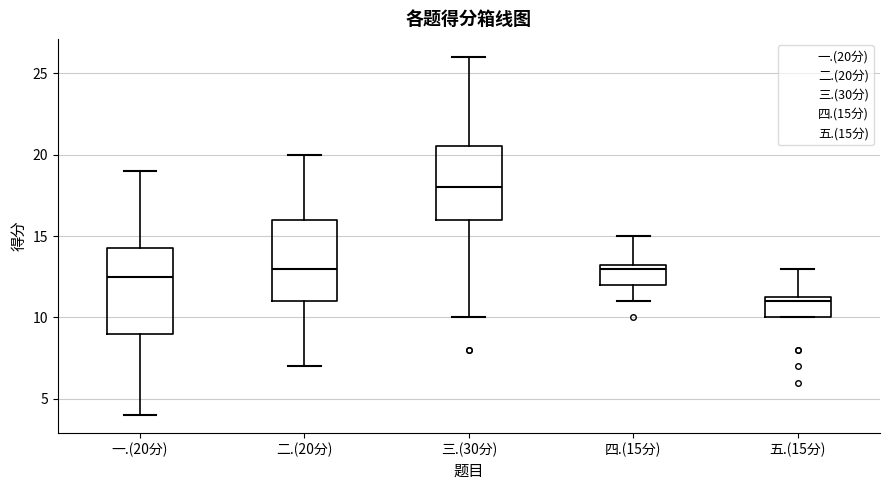

Reading left to right, transcribe this box plot: for each box, give where its median line is, the range the box spans, and where its two whiskers end, as read against the y-axis. The values are not printed on the chart, so give them approximately, as read against the axis.

一.(20分): median 12.5, box 9.0 to 14.5, whiskers 4.0 to 19.0
二.(20分): median 13.0, box 11.0 to 16.0, whiskers 7.0 to 20.0
三.(30分): median 18.0, box 16.0 to 20.5, whiskers 10.0 to 26.0
四.(15分): median 13.0, box 12.0 to 13.5, whiskers 11.0 to 15.0
五.(15分): median 11.0, box 10.0 to 11.5, whiskers 10.0 to 13.0